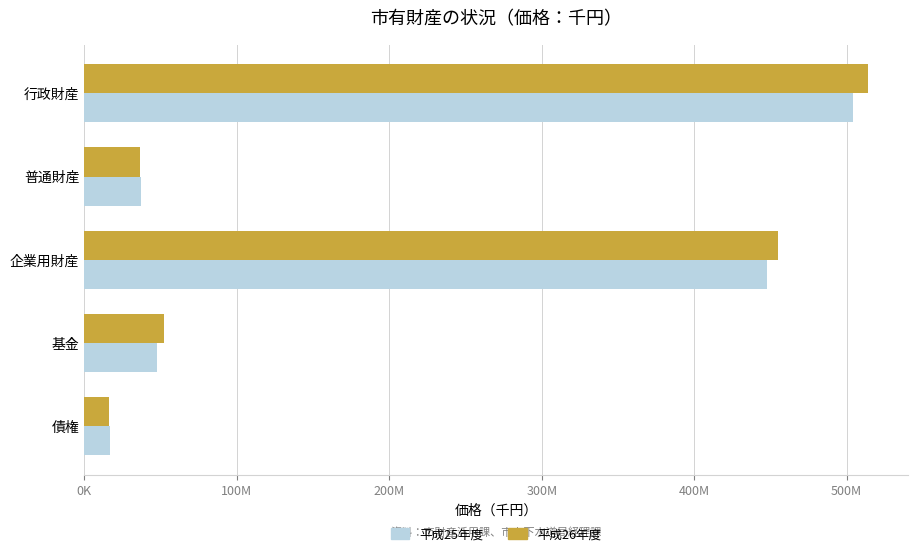

At which label does 平成26年度 reach its peak?

行政財産